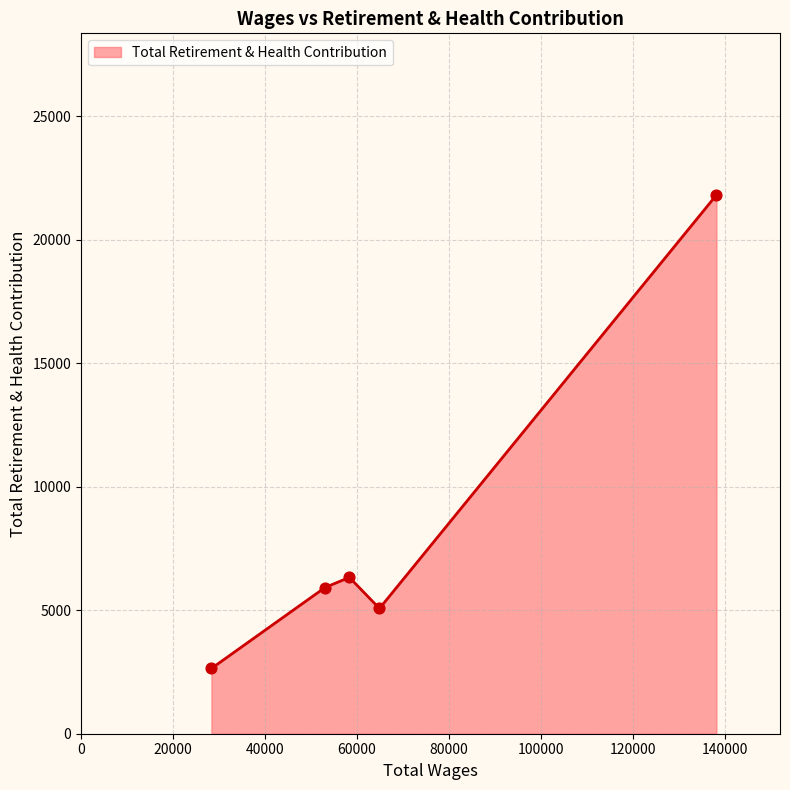

How many interior local peaks (higher than both neighbors) does the data have?

1